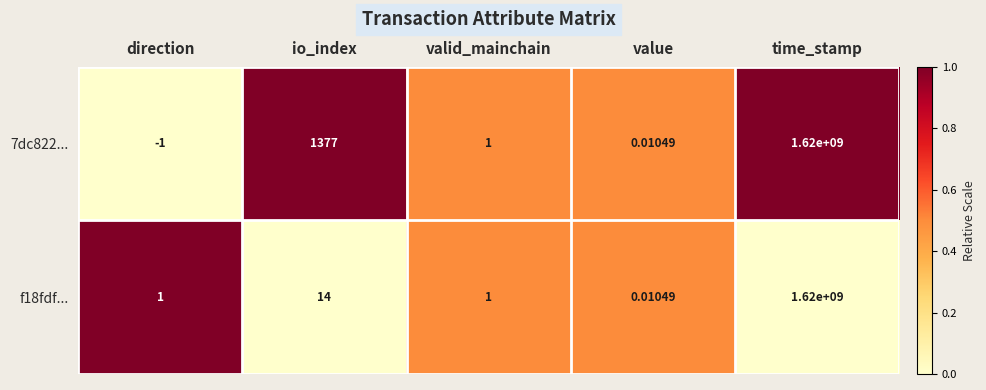

At which category is the sum across all series the highest?

time_stamp